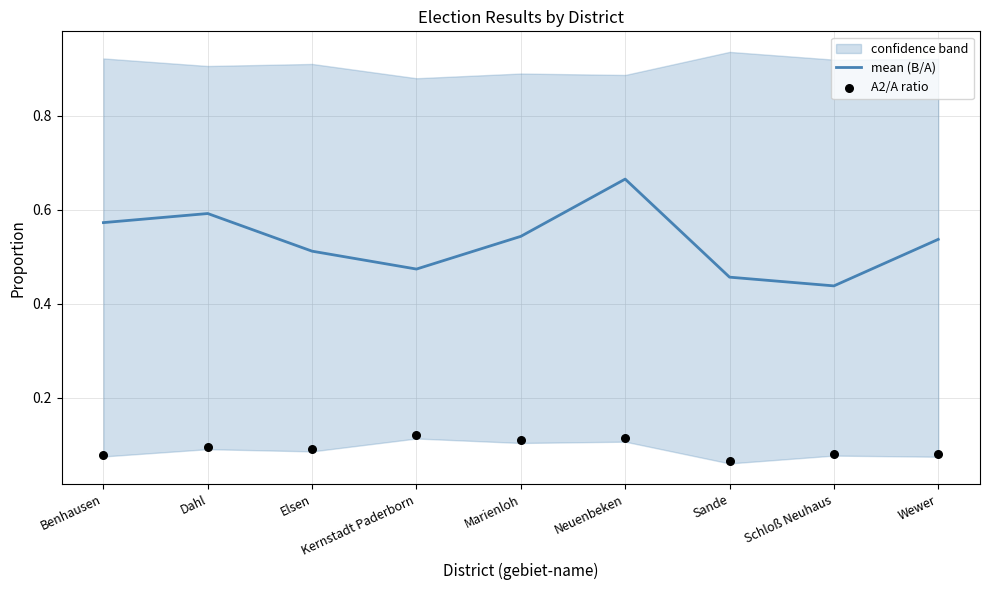

What is the total value across all series at Schloß Neuhaus?

0.5